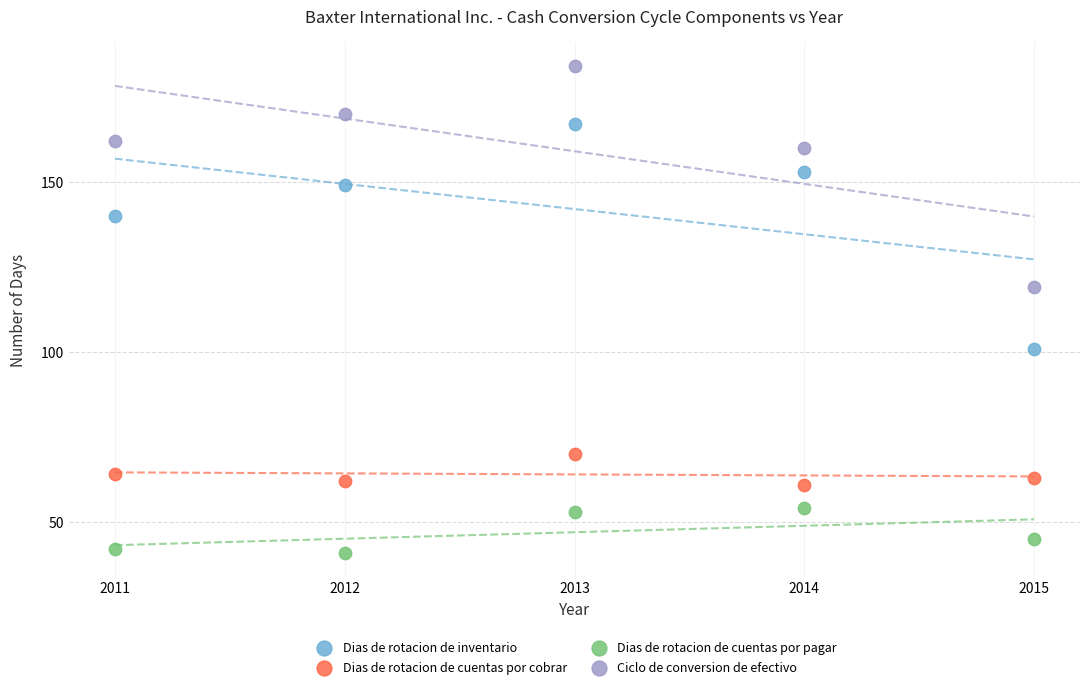

Across all series, what Y value is closest to 112?

119